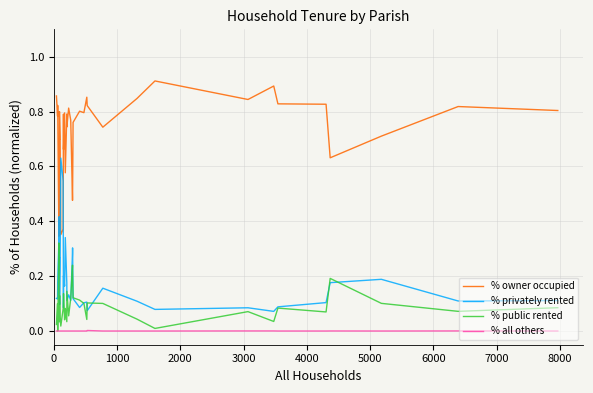

What are all the series names shown in the legend?

% owner occupied, % privately rented, % public rented, % all others